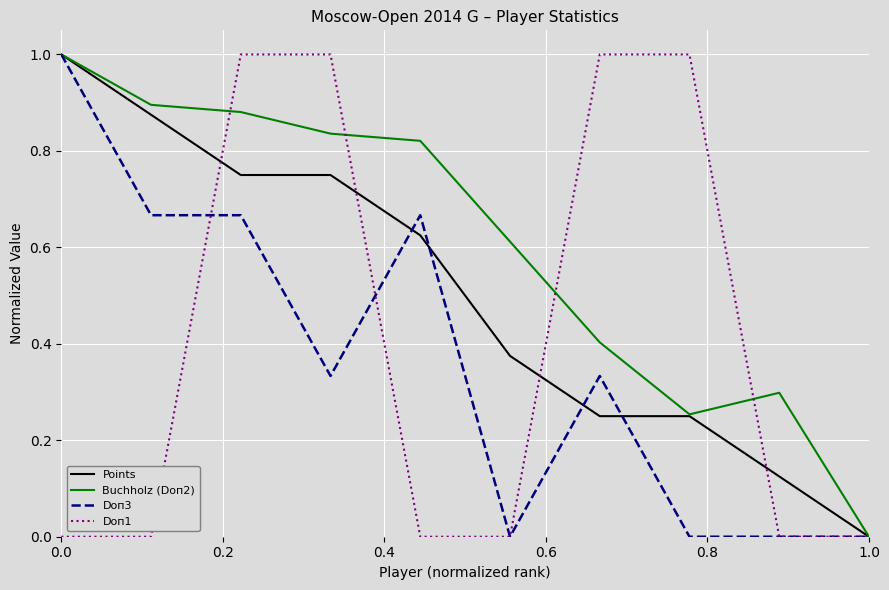

What is the highest value of the Buchholz (Doп2) series?

1.0